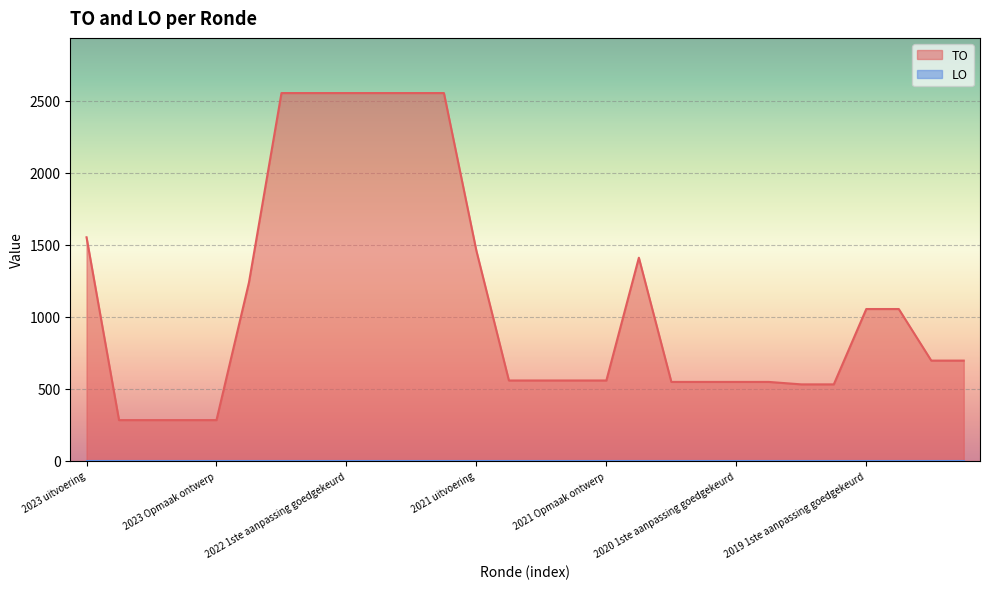

At which label is the value closest to 1418?

2020 uitvoering